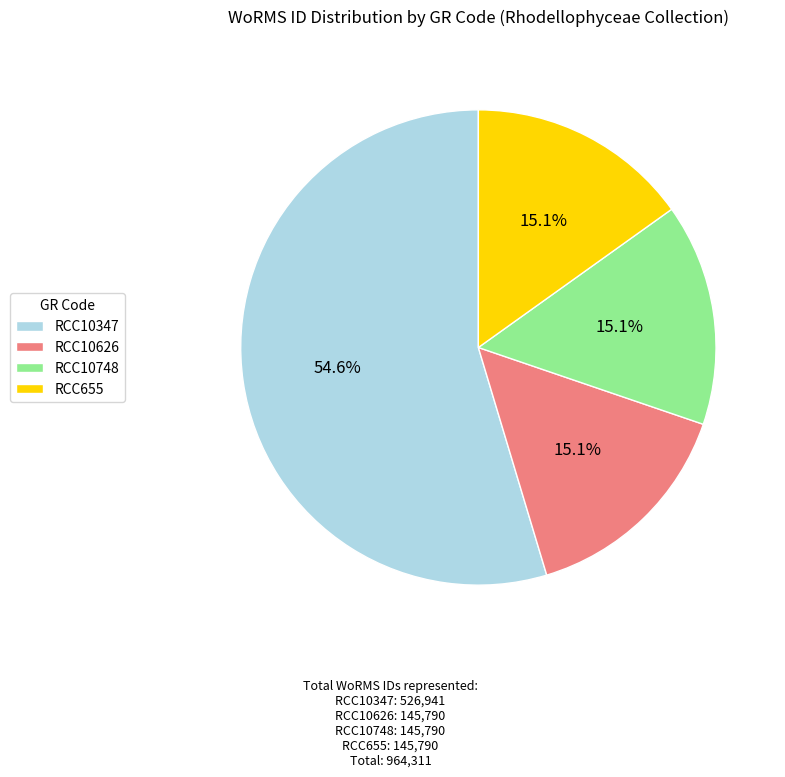

What is the largest slice in the pie chart?

RCC10347